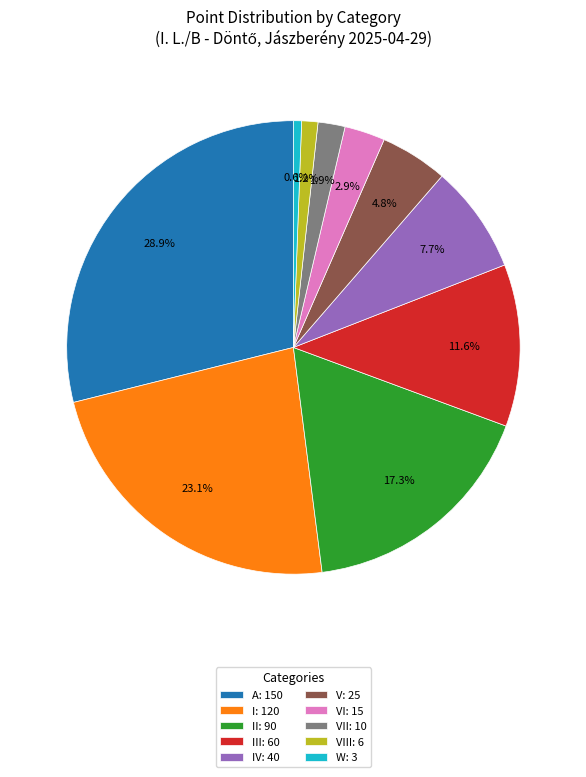

Rank the categories by value from lowest to highest.

W: 3, VIII: 6, VII: 10, VI: 15, V: 25, IV: 40, III: 60, II: 90, I: 120, A: 150